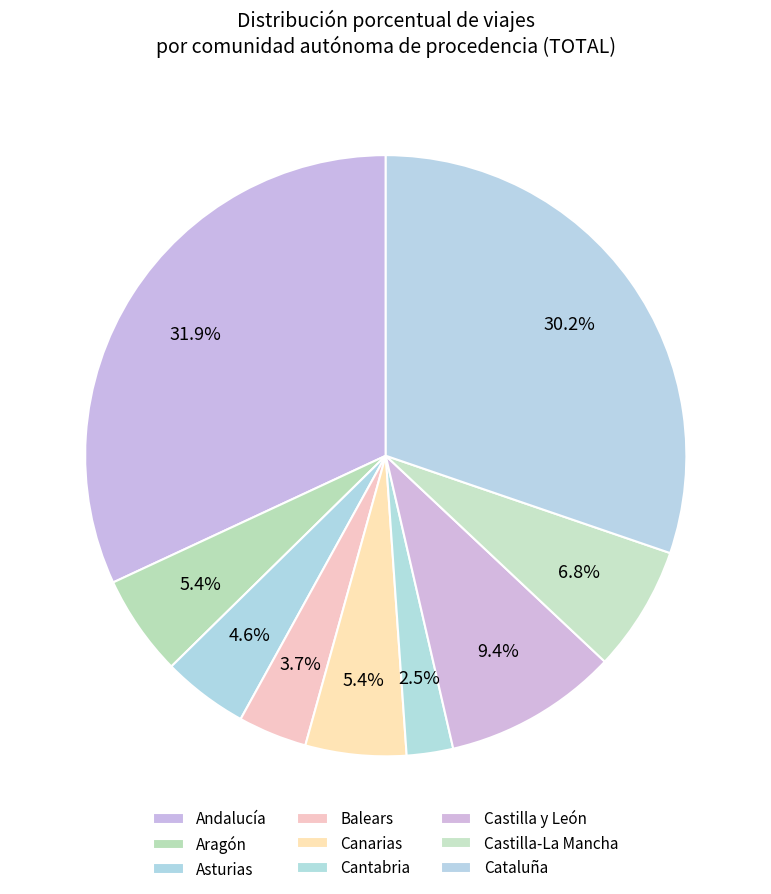

How many slices are in this pie chart?

9